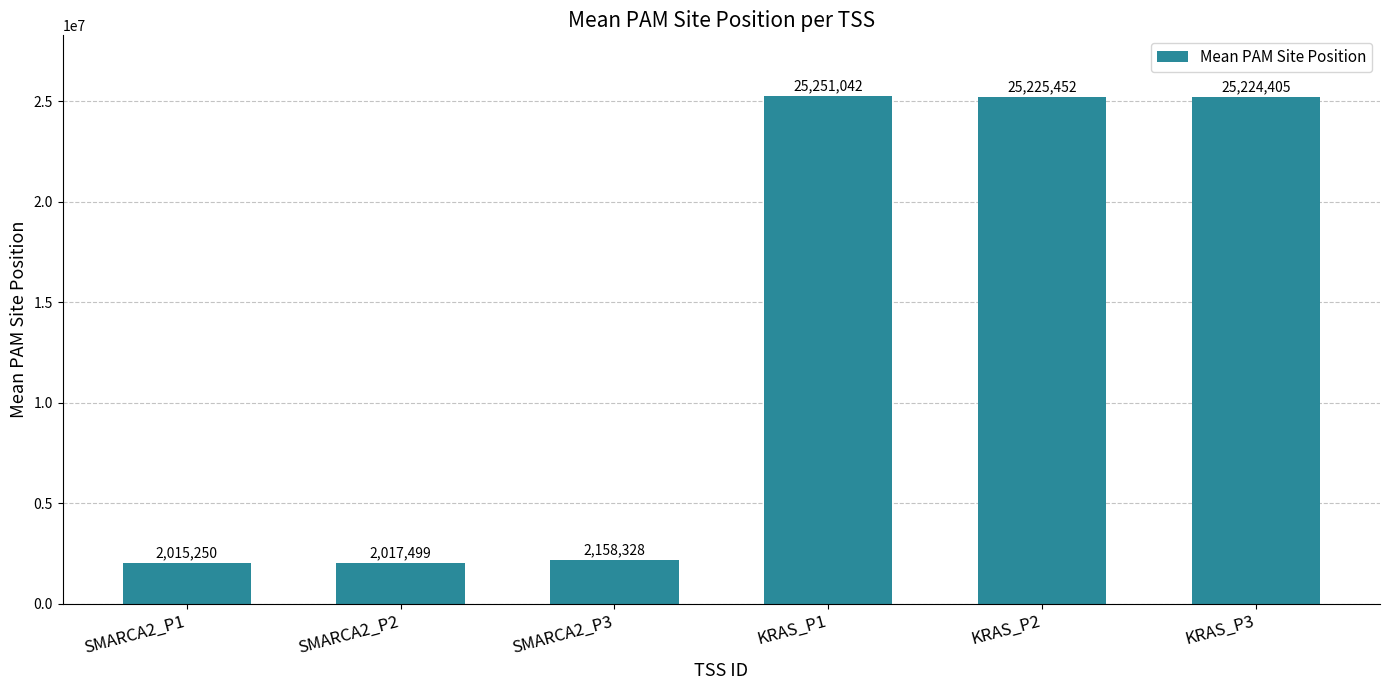

Where does the data first go above 25224405?

KRAS_P1